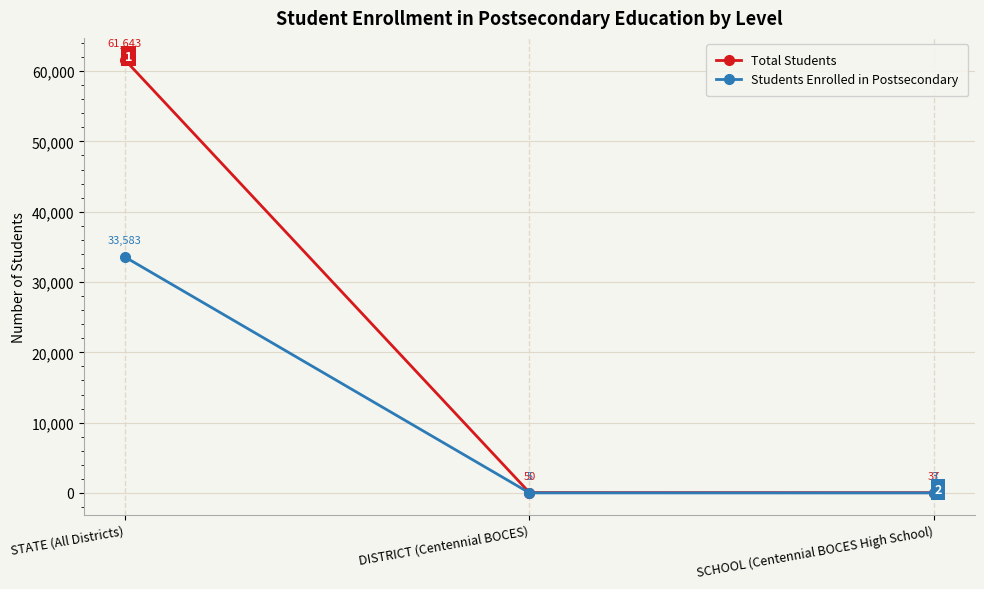

What is the value of the Total Students point at the 2nd from the left?

50